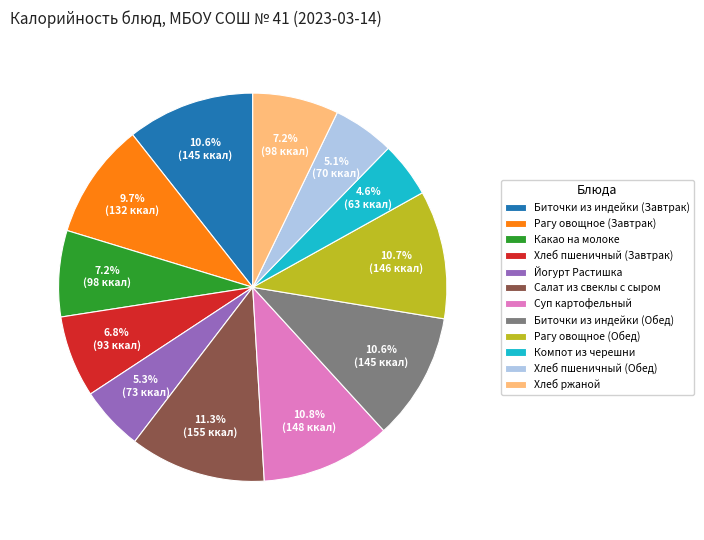

What percentage do Суп картофельный and Компот из черешни together represent?

15.4%